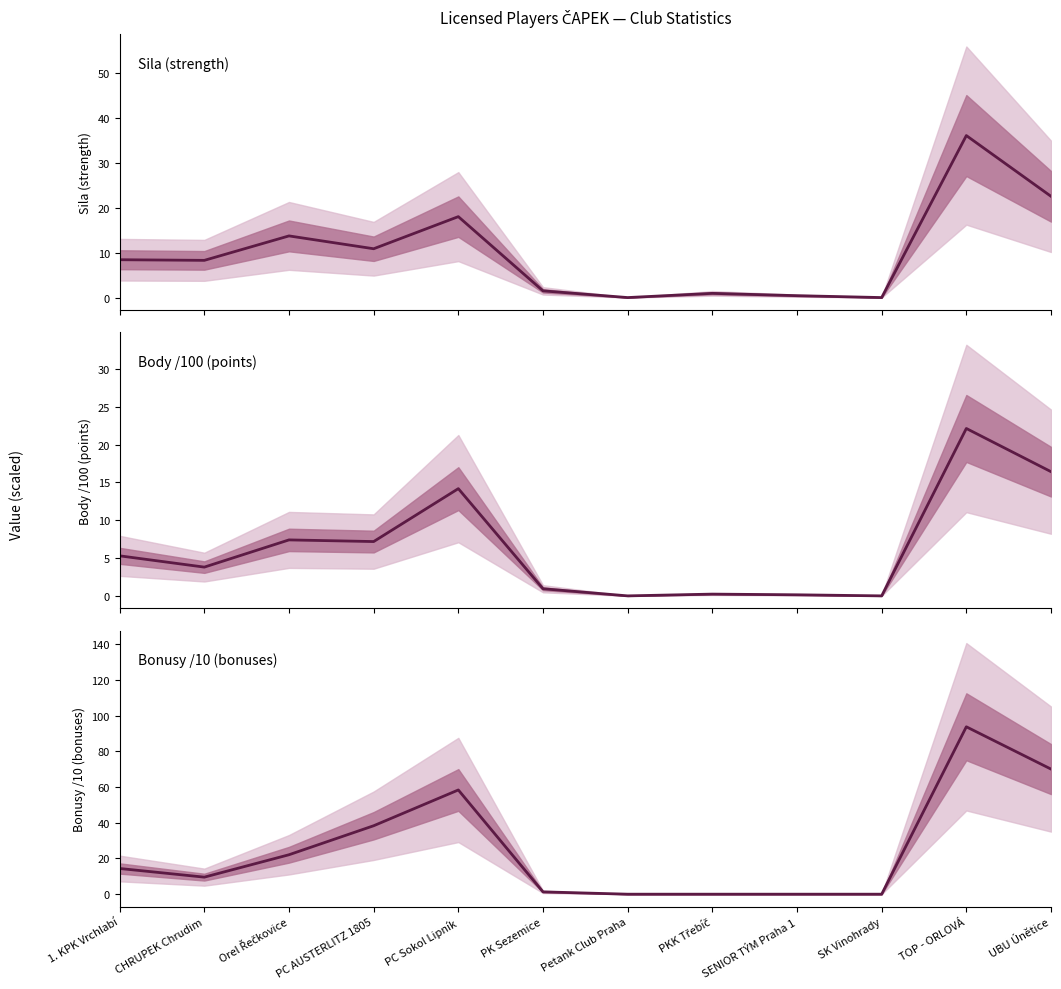

Reading right to left, transcribe all the data shown in this chart.

Sila (strength): 22.6	36.1	0.0	0.4	0.9	0.0	1.5	18.0	10.9	13.8	8.3	8.4
Body /100 (points): 16.4	22.1	0.0	0.1	0.2	0.0	0.9	14.2	7.2	7.4	3.8	5.3
Bonusy /10 (bonuses): 70.1	93.8	0.0	0.0	0.0	0.0	1.3	58.4	38.4	22.1	9.6	14.4